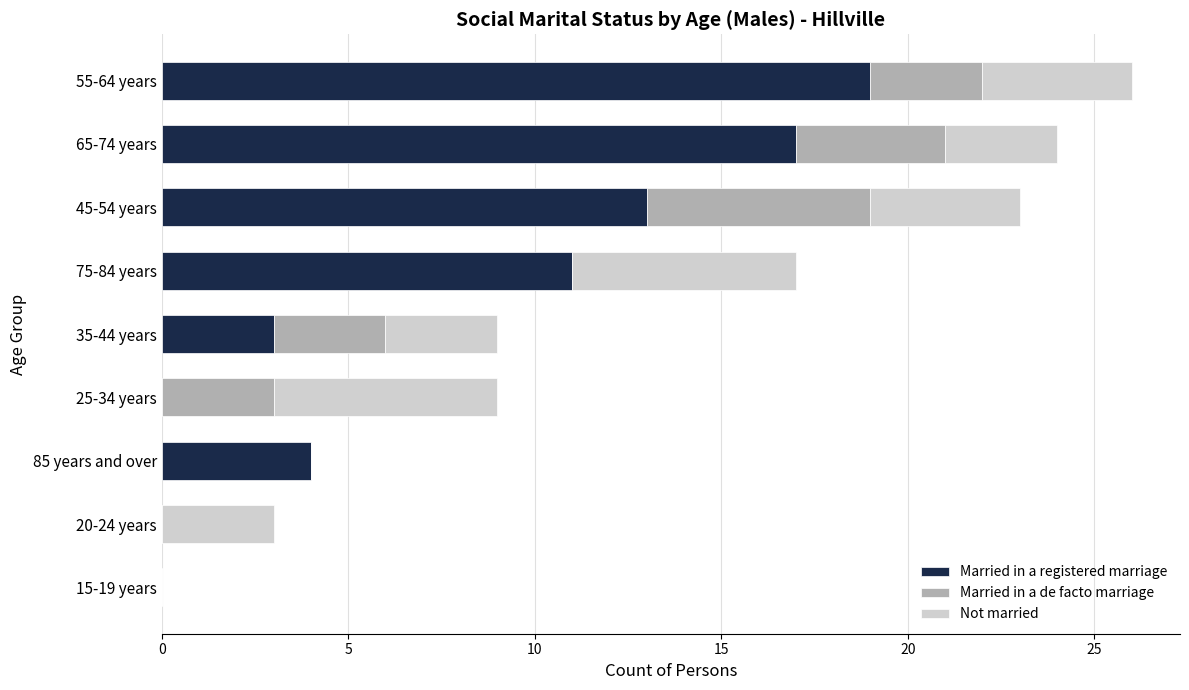

True or false: Married in a registered marriage has a value of 27 at 55-64 years.

False